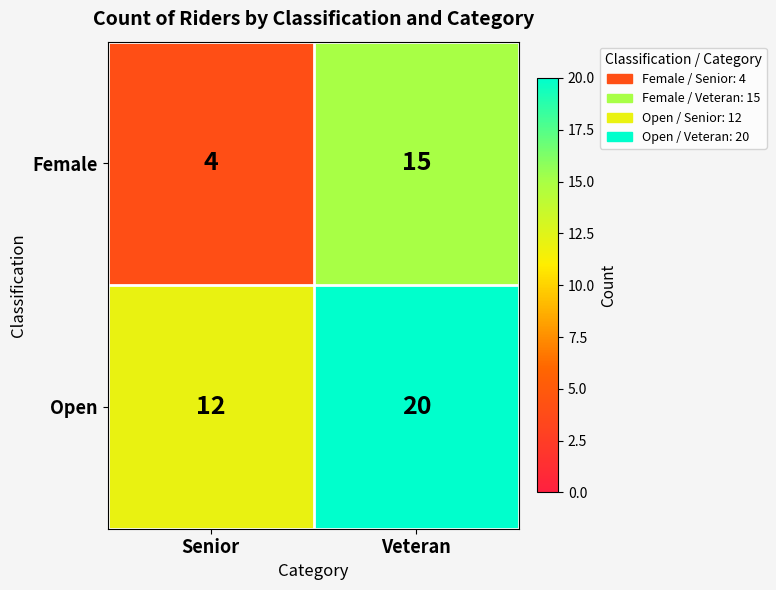

Which label corresponds to the smallest value in the chart?

Senior